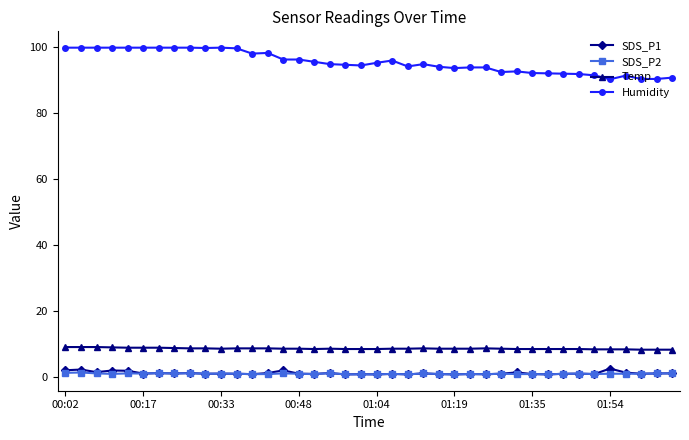

Which series has the largest range (max minus min)?

Humidity